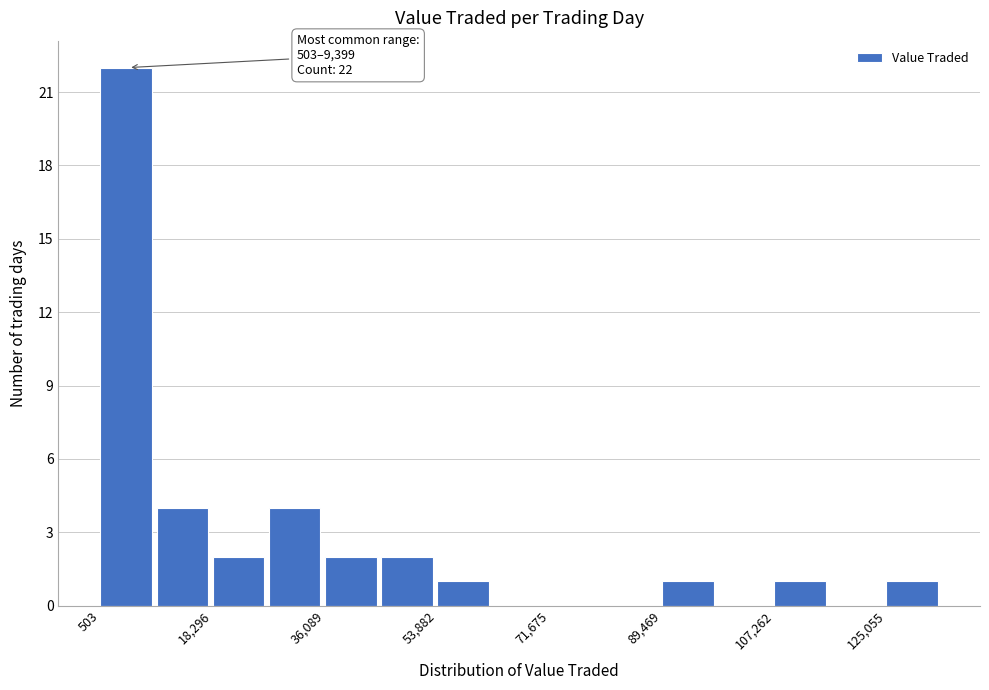

Which range on the x-axis has the tallest bar?

0 to 10000